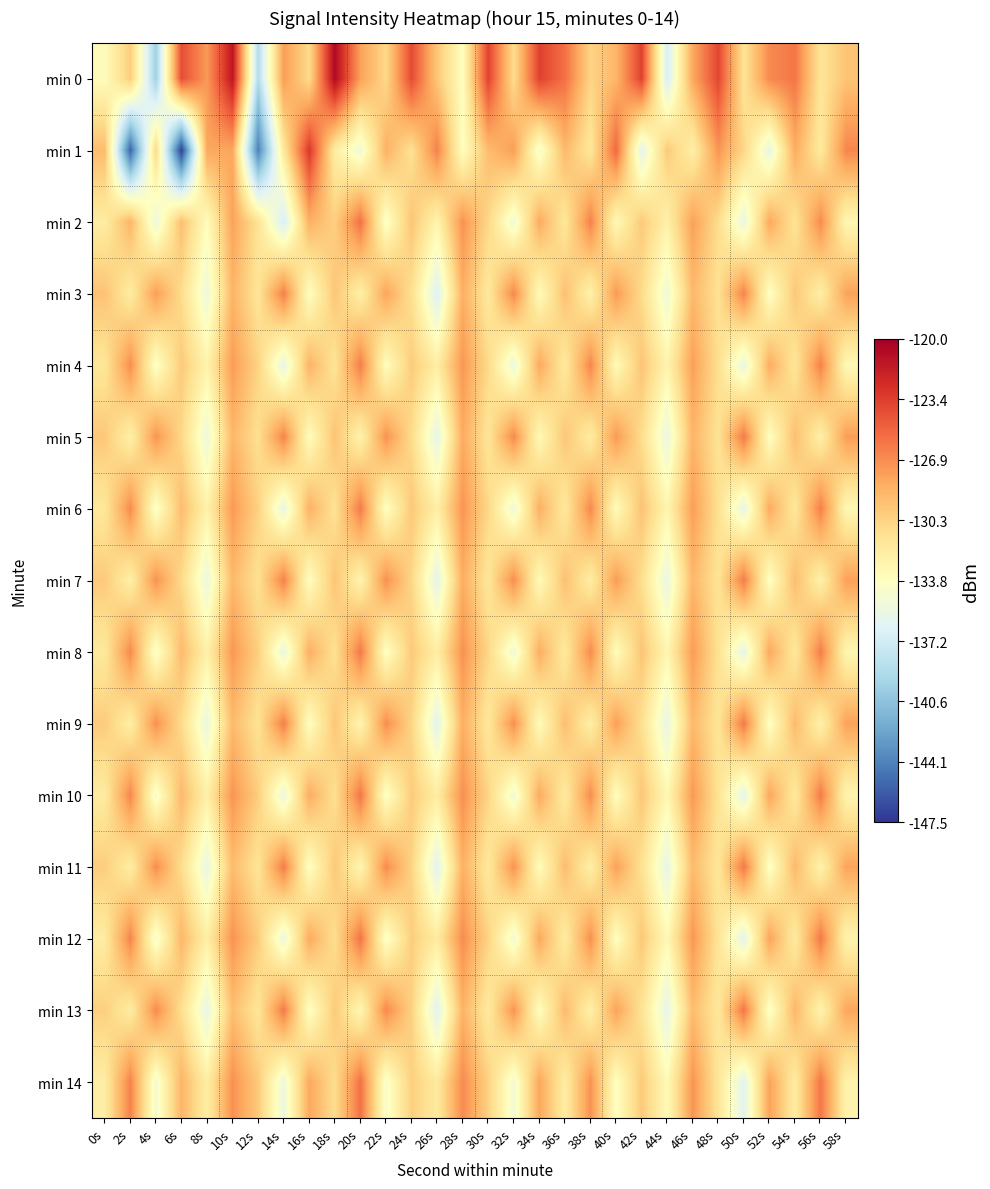

Between 8s and 18s, which series saw the biggest shift?

min 0